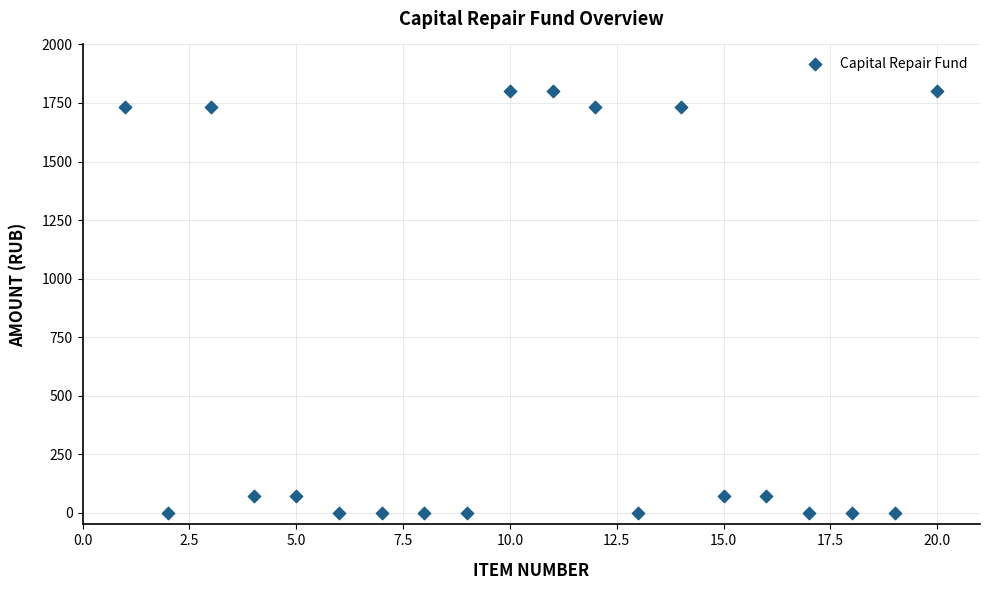

What is the range of X values (max minus min)?

19.0